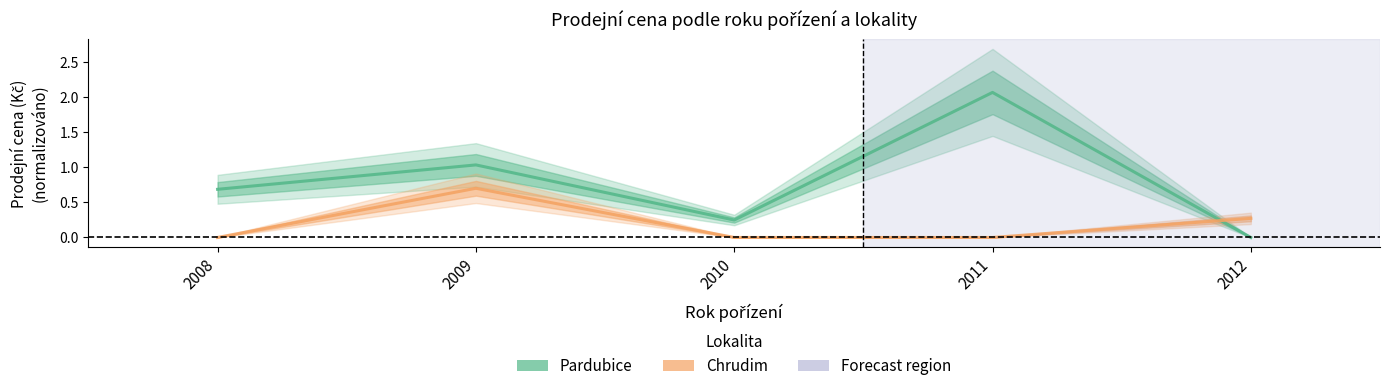

The value of Chrudim at 2011 is 0.0. True or false?

True